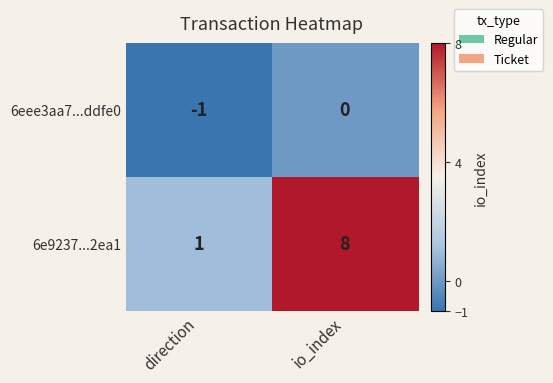

The value of 6e9237...2ea1 at io_index is 3. True or false?

False